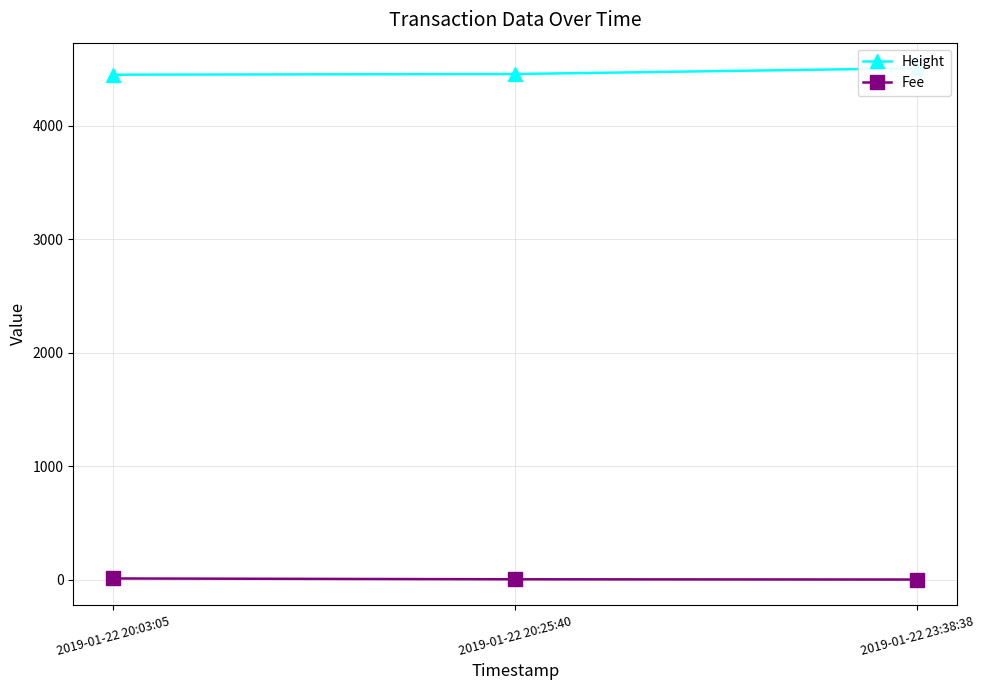

List the labels in order of Fee value, largest first.

2019-01-22 20:03:05, 2019-01-22 20:25:40, 2019-01-22 23:38:38